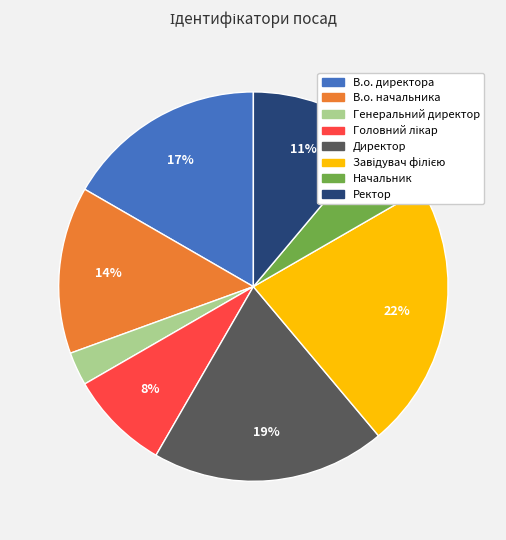

Does Ректор account for over 50% of the chart?

No